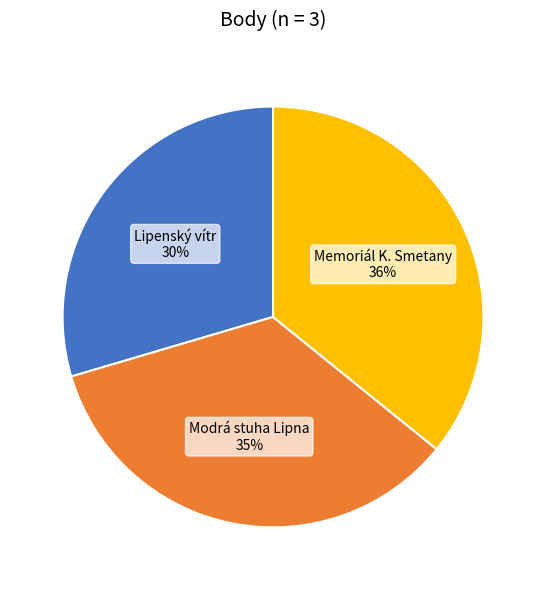

Is there a majority slice in this chart?

No